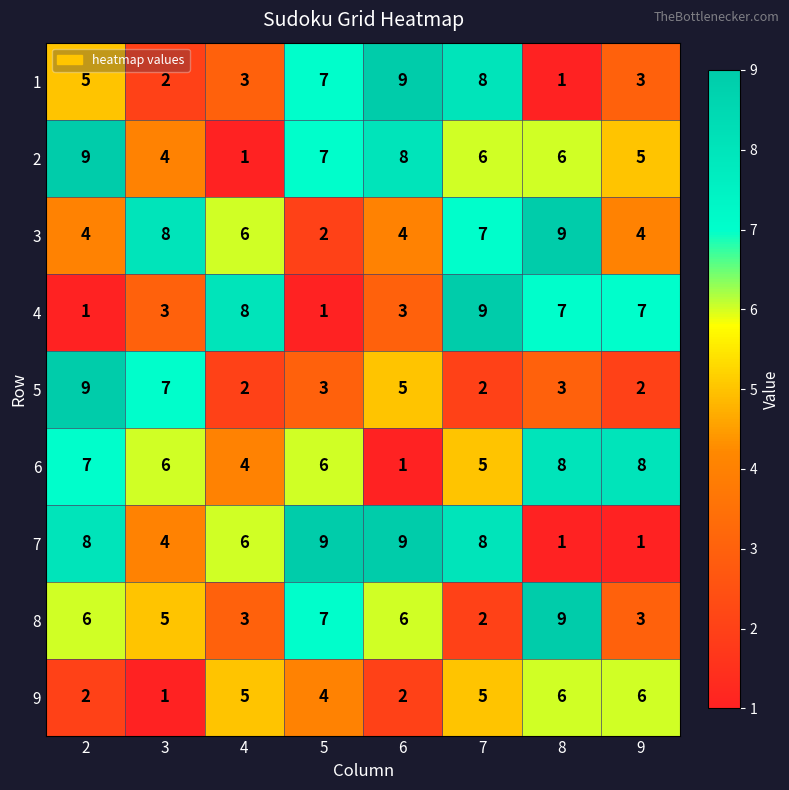

The 5 series shows 3 at 8. True or false?

True